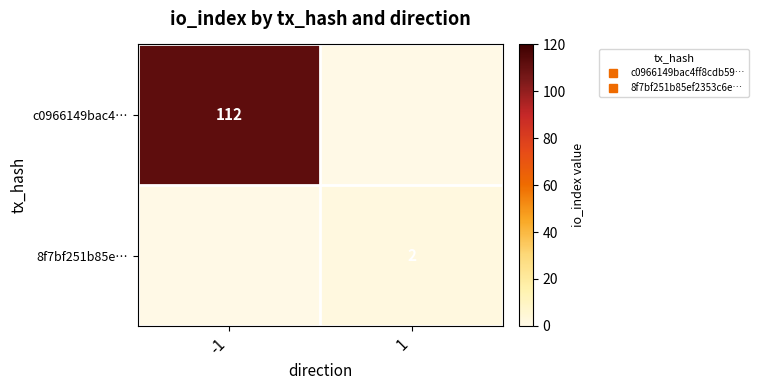

The 8f7bf251b85e… series shows -1 at -1. True or false?

False